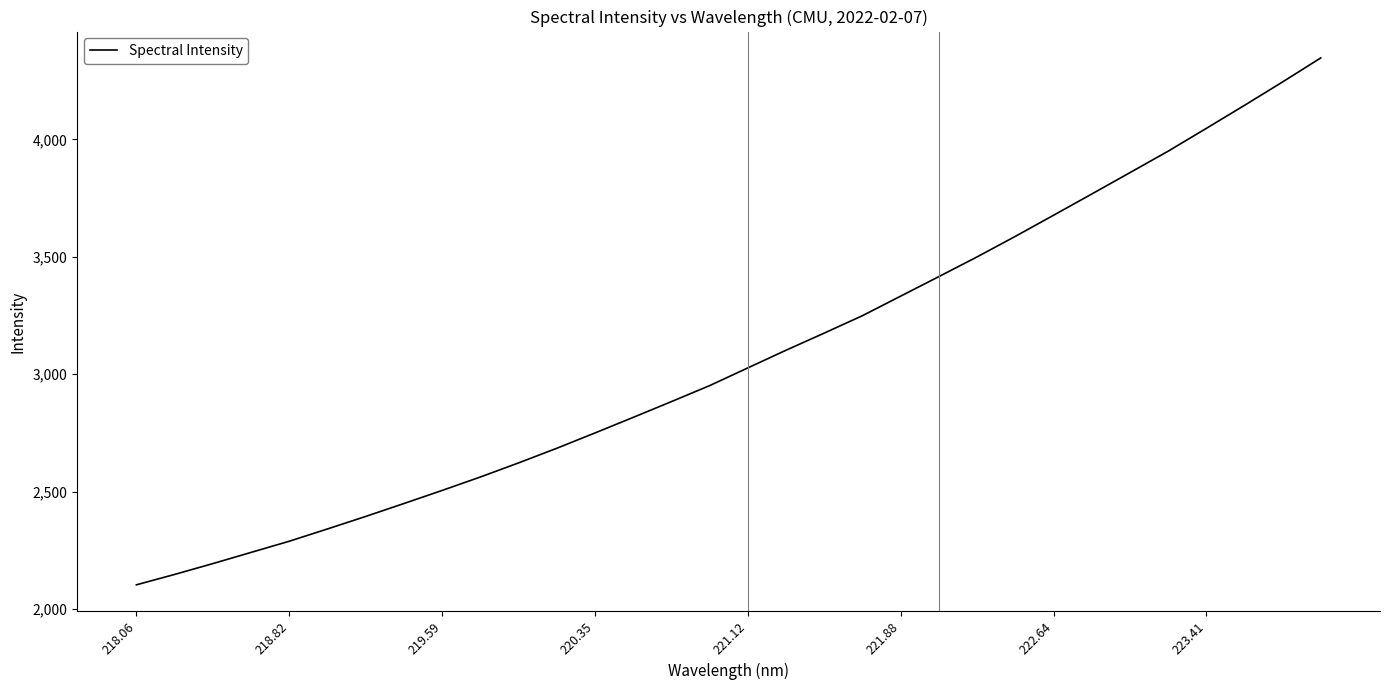

What is the difference between the maximum and minimum values?

2244.1